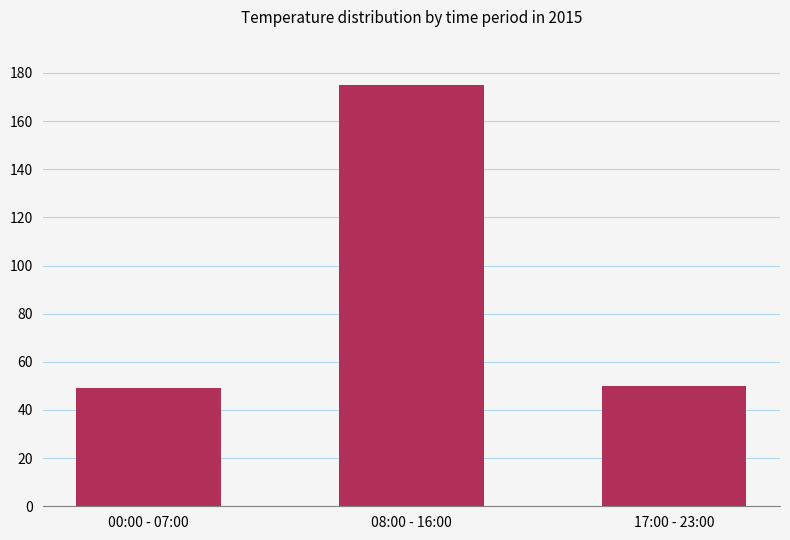

What is the change in value from 00:00 - 07:00 to 17:00 - 23:00?

+1